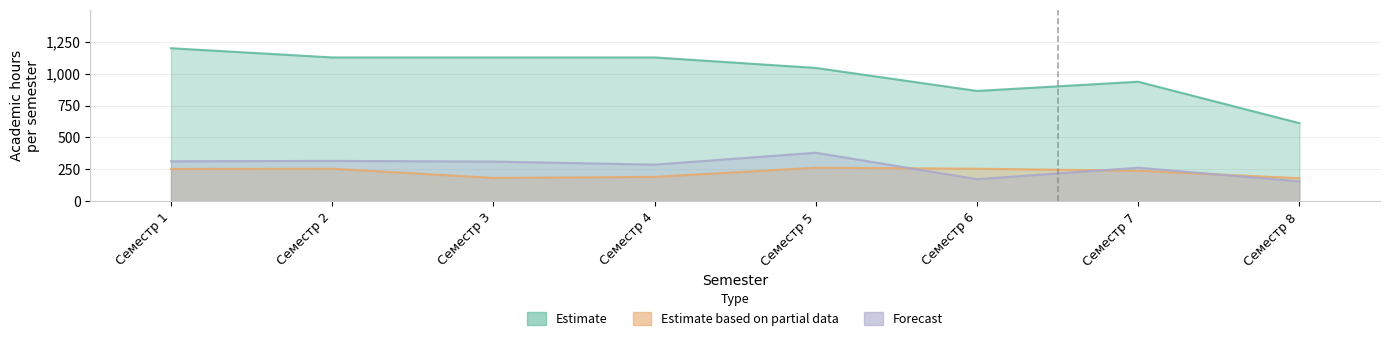

Which series changed the most between Семестр 3 and Семестр 5?

Estimate